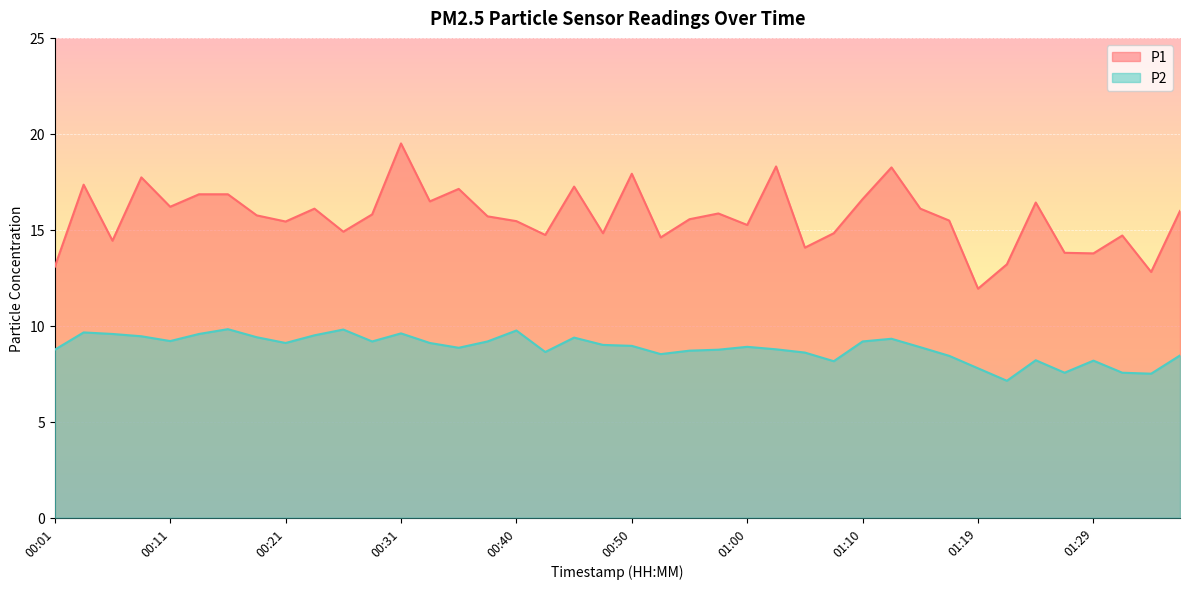

Which series has the widest spread of values?

P1